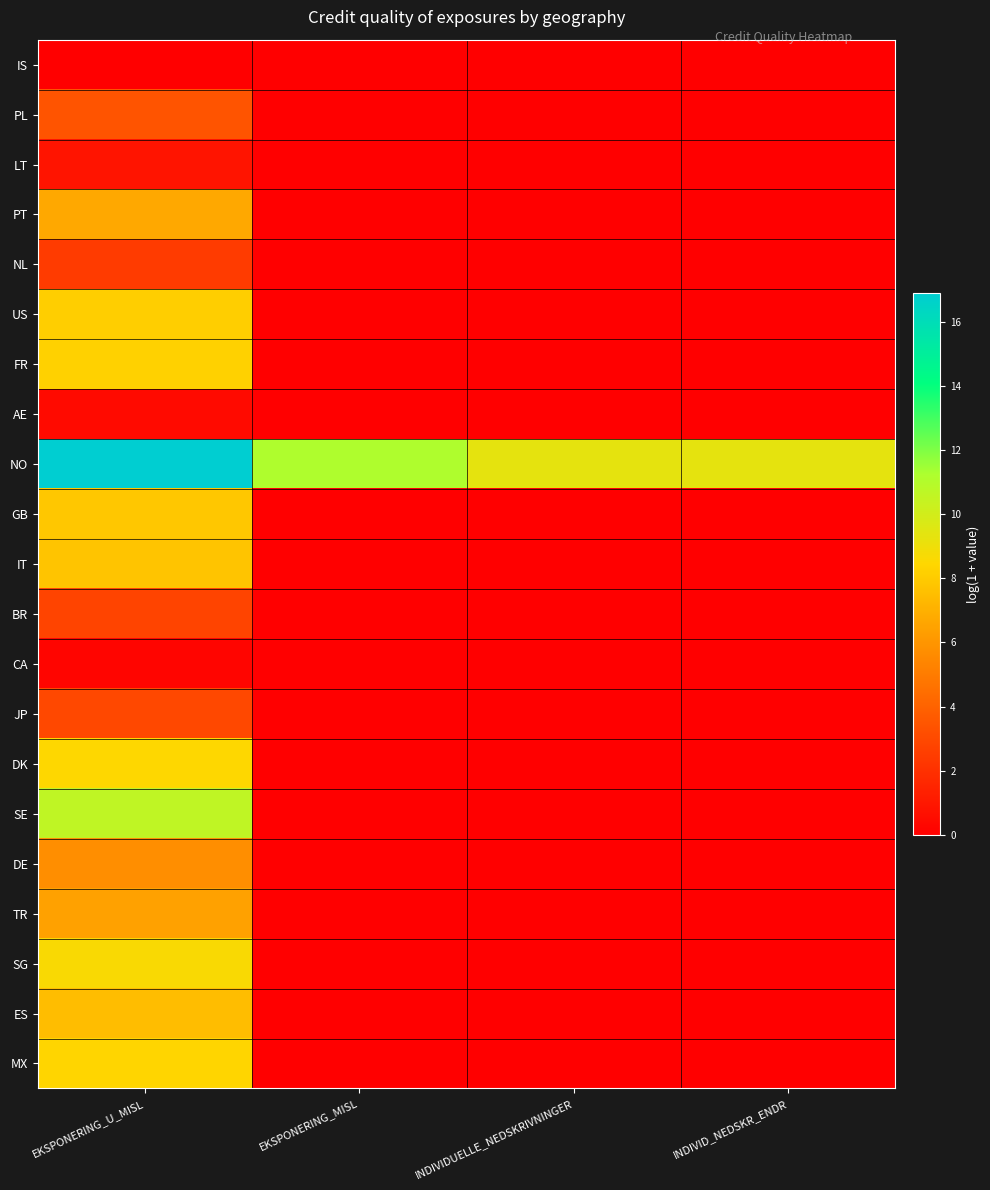

What is the total value across all series at EKSPONERING_U_MISL?

124.5